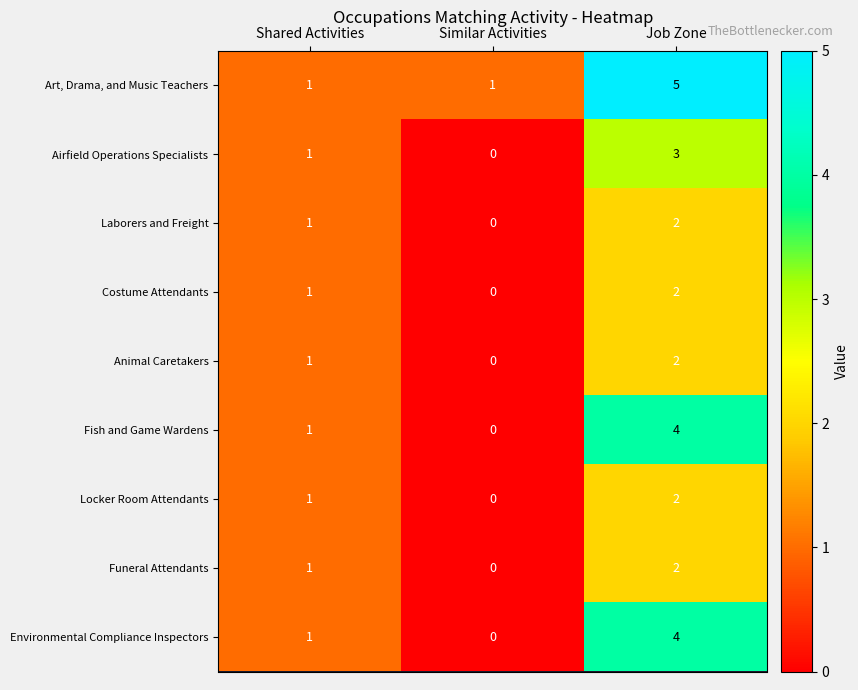

Where is Animal Caretakers nearest to the value 1?

Shared Activities